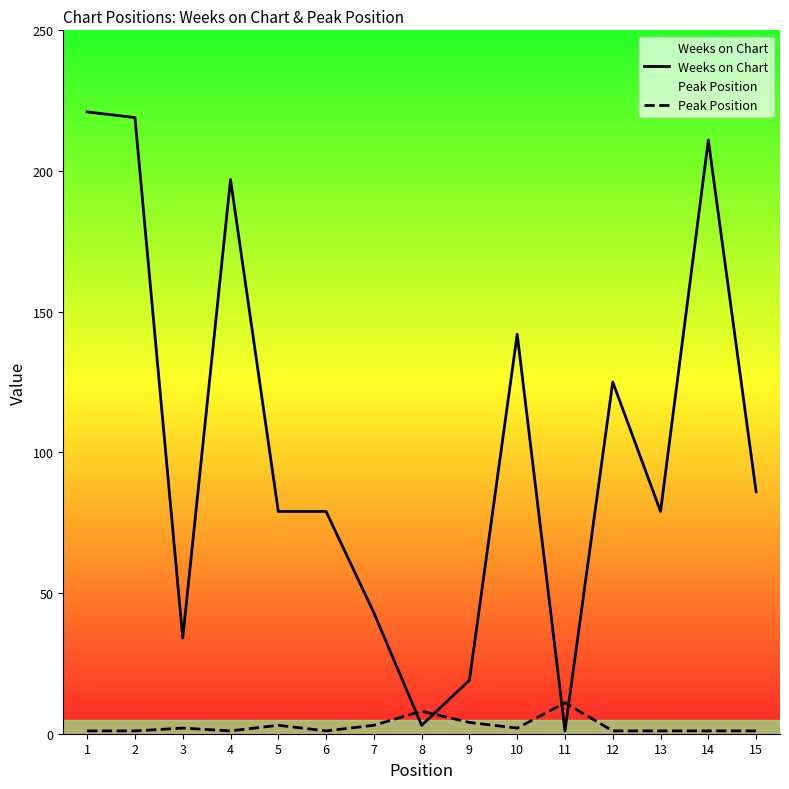

Between 2 and 14, which series saw the biggest shift?

Weeks on Chart